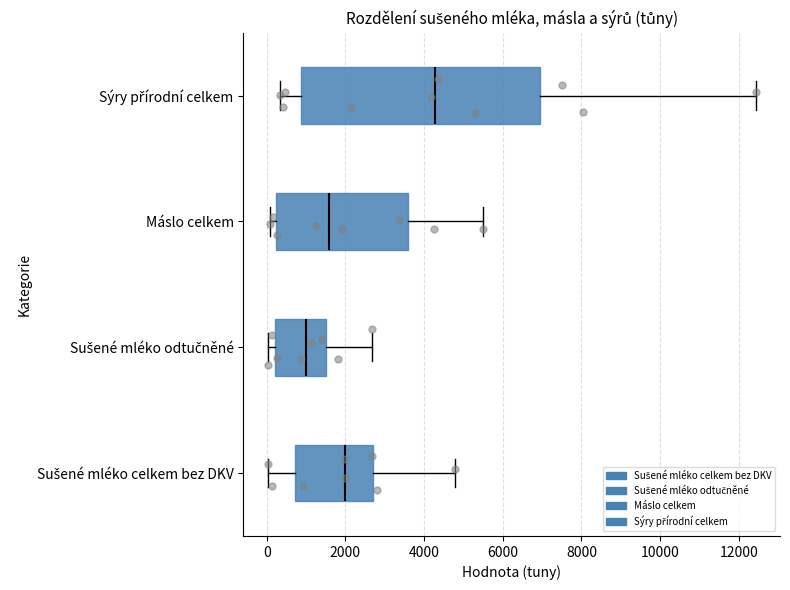

Where is the right edge of the box for Sýry přírodní celkem on the x-axis? The values are not printed on the chart, so give them approximately, as read against the axis.

7000